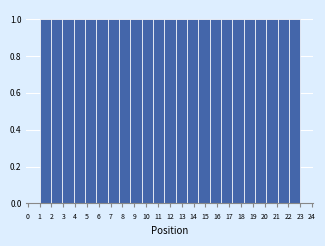

Reading left to right, list every bar in this chart as the range it spans on the x-axis followed by its height. Neither the bar edges nor the heights are printed on the chart, so give them approximately, as read against the axes.

1.0 to 2.0: 1
2.0 to 2.9: 1
2.9 to 3.9: 1
3.9 to 4.8: 1
4.8 to 5.8: 1
5.8 to 6.7: 1
6.7 to 7.7: 1
7.7 to 8.7: 1
8.7 to 9.6: 1
9.6 to 10.6: 1
10.6 to 11.5: 1
11.5 to 12.5: 1
12.5 to 13.4: 1
13.4 to 14.4: 1
14.4 to 15.3: 1
15.3 to 16.3: 1
16.3 to 17.3: 1
17.3 to 18.2: 1
18.2 to 19.2: 1
19.2 to 20.1: 1
20.1 to 21.1: 1
21.1 to 22.0: 1
22.0 to 23.0: 1